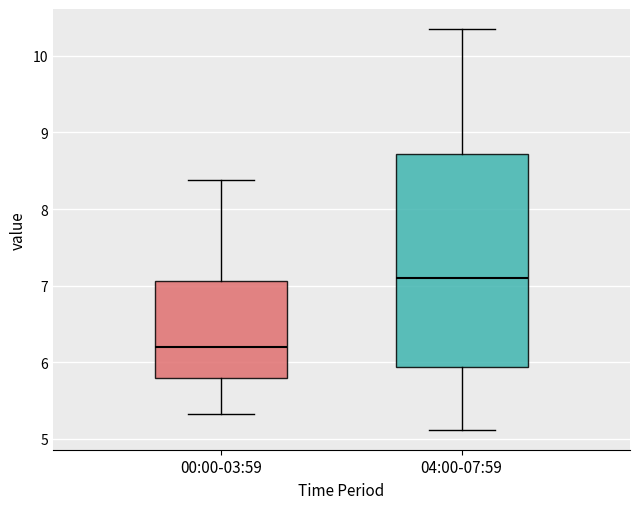

Reading left to right, transcribe this box plot: for each box, give where its median line is, the range the box spans, and where its two whiskers end, as read against the y-axis. The values are not printed on the chart, so give them approximately, as read against the axis.

00:00-03:59: median 6.2, box 5.8 to 7.1, whiskers 5.3 to 8.4
04:00-07:59: median 7.1, box 5.9 to 8.7, whiskers 5.1 to 10.4